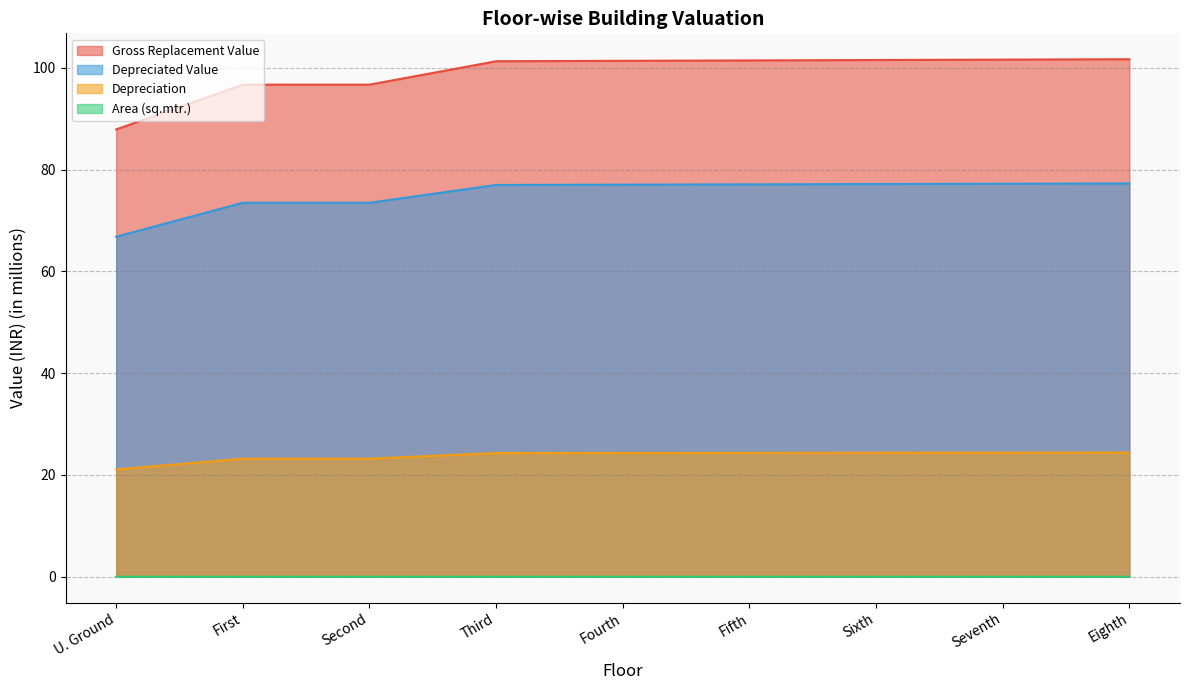

True or false: Depreciated Value and Area (sq.mtr.) cross at least once.

False